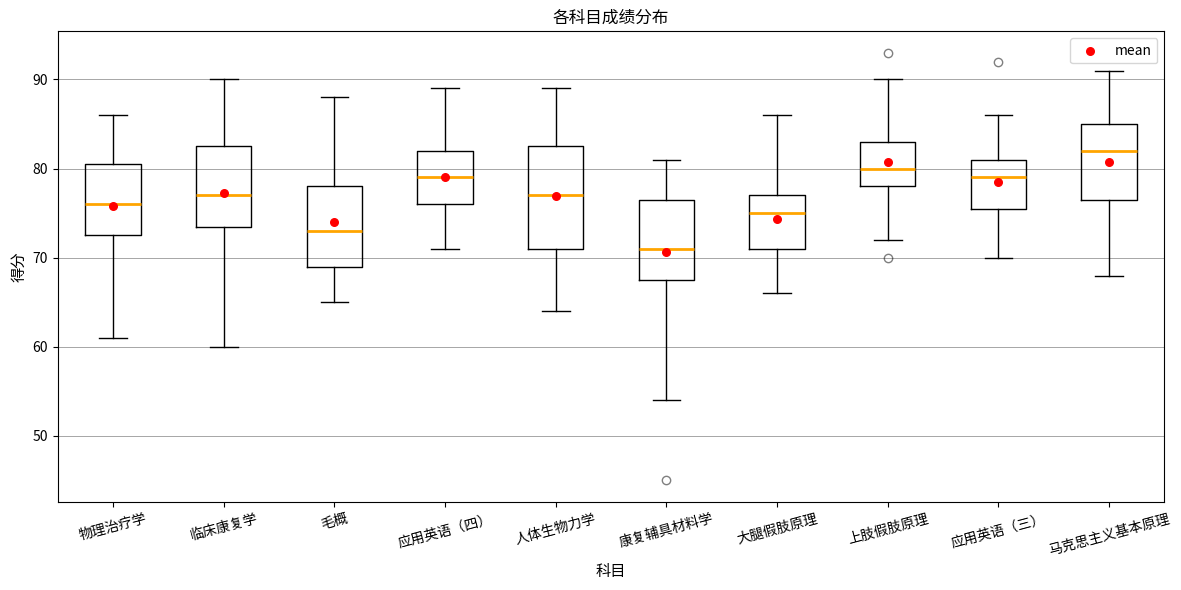

Reading left to right, transcribe this box plot: for each box, give where its median line is, the range the box spans, and where its two whiskers end, as read against the y-axis. The values are not printed on the chart, so give them approximately, as read against the axis.

物理治疗学: median 76, box 73 to 81, whiskers 61 to 86
临床康复学: median 77, box 74 to 83, whiskers 60 to 90
毛概: median 73, box 69 to 78, whiskers 65 to 88
应用英语（四）: median 79, box 76 to 82, whiskers 71 to 89
人体生物力学: median 77, box 71 to 83, whiskers 64 to 89
康复辅具材料学: median 71, box 68 to 77, whiskers 54 to 81
大腿假肢原理: median 75, box 71 to 77, whiskers 66 to 86
上肢假肢原理: median 80, box 78 to 83, whiskers 72 to 90
应用英语（三）: median 79, box 76 to 81, whiskers 70 to 86
马克思主义基本原理: median 82, box 77 to 85, whiskers 68 to 91